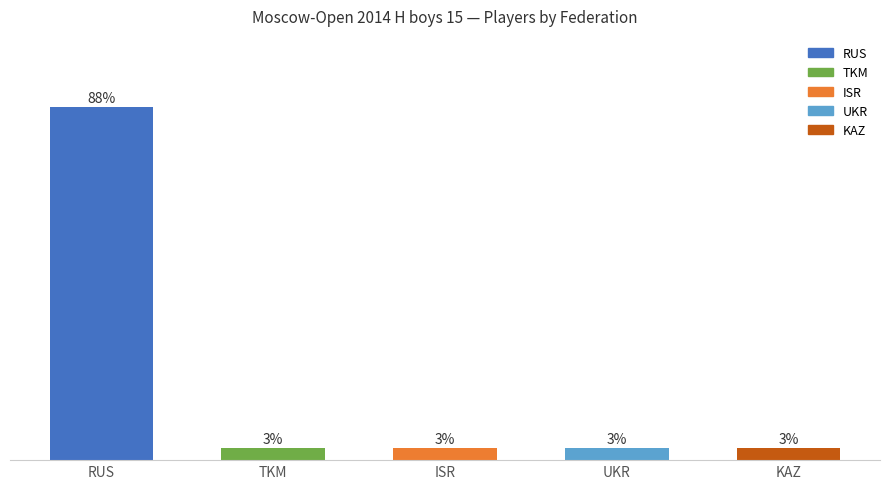

Rank the categories by value from lowest to highest.

TKM, ISR, UKR, KAZ, RUS